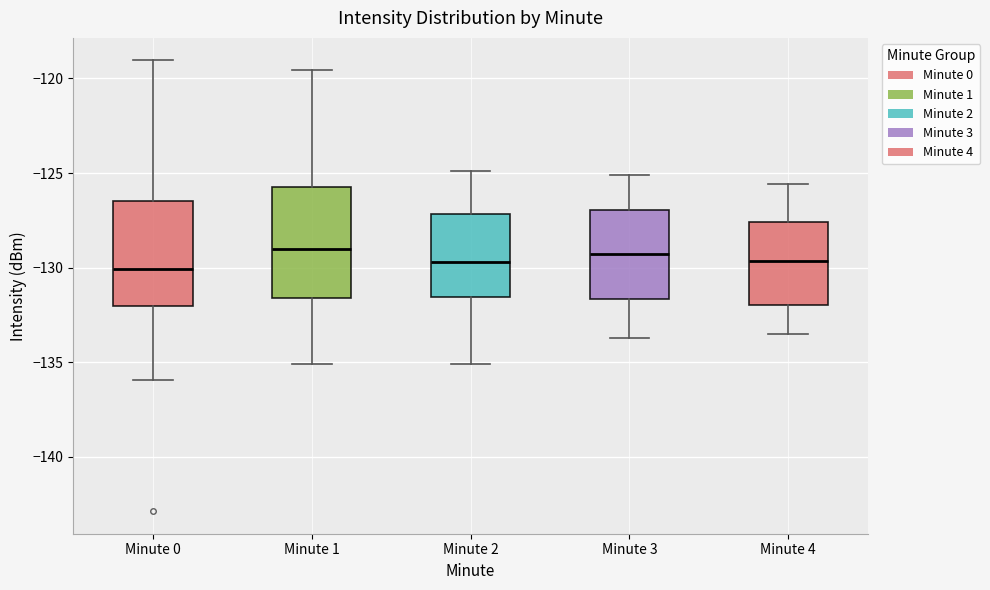

Reading left to right, read every box against the y-axis: the position of its median line, the range the box covers, and the ends of its whiskers. The values are not printed on the chart, so give them approximately, as read against the axis.

Minute 0: median -130.0, box -132.0 to -126.5, whiskers -136.0 to -119.0
Minute 1: median -129.0, box -131.5 to -125.5, whiskers -135.0 to -119.5
Minute 2: median -129.5, box -131.5 to -127.0, whiskers -135.0 to -125.0
Minute 3: median -129.5, box -131.5 to -127.0, whiskers -133.5 to -125.0
Minute 4: median -129.5, box -132.0 to -127.5, whiskers -133.5 to -125.5